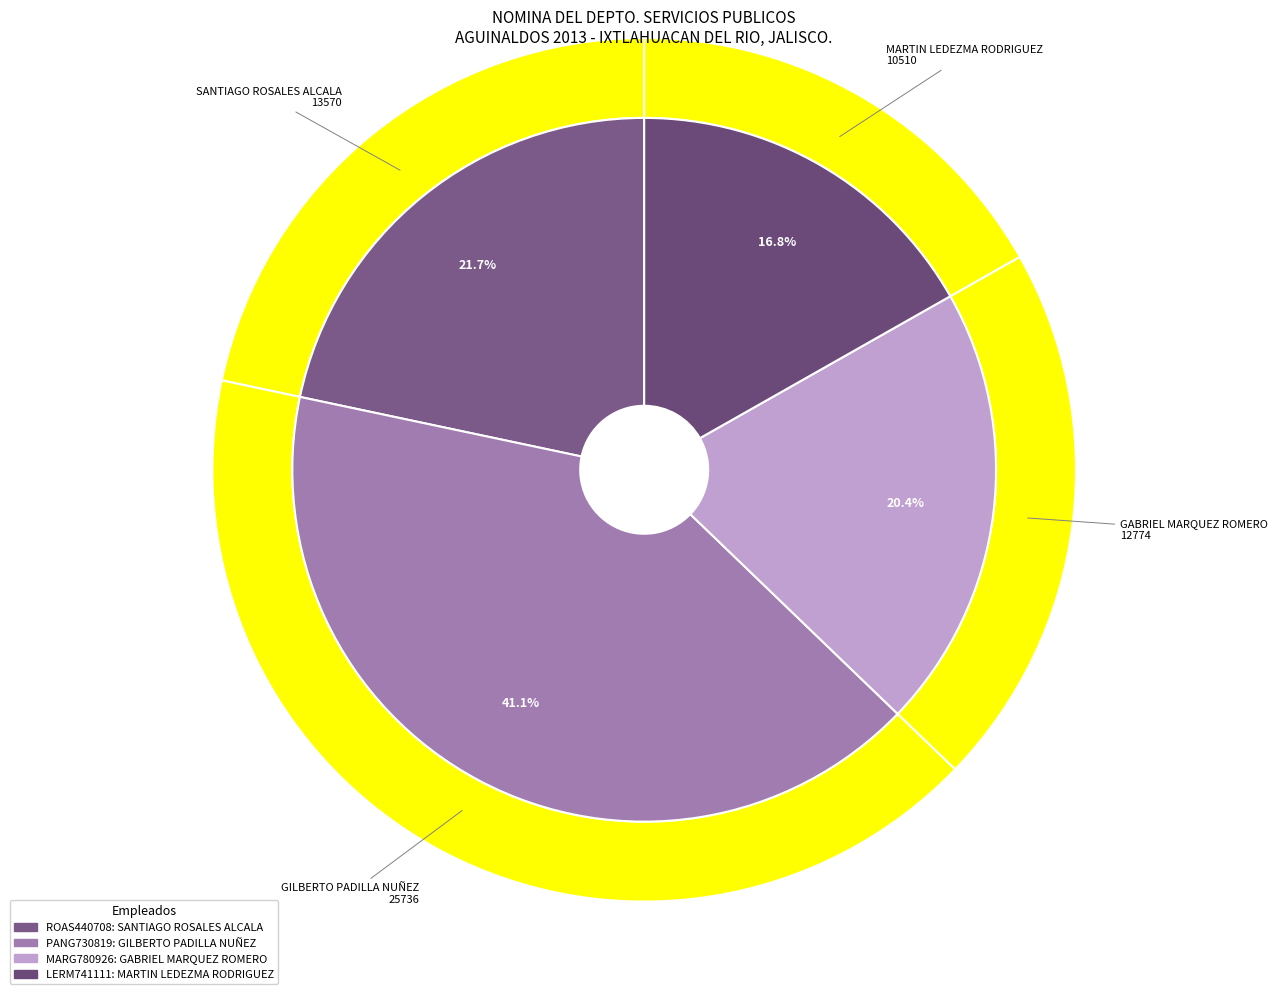

What is the smallest slice in the pie chart?

LERM741111